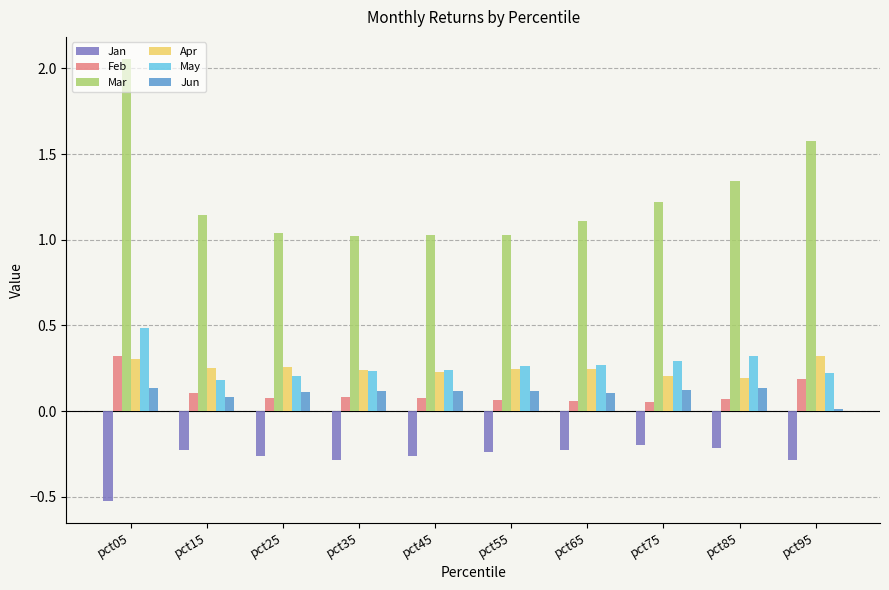

Which category has the highest value across all series?

pct05